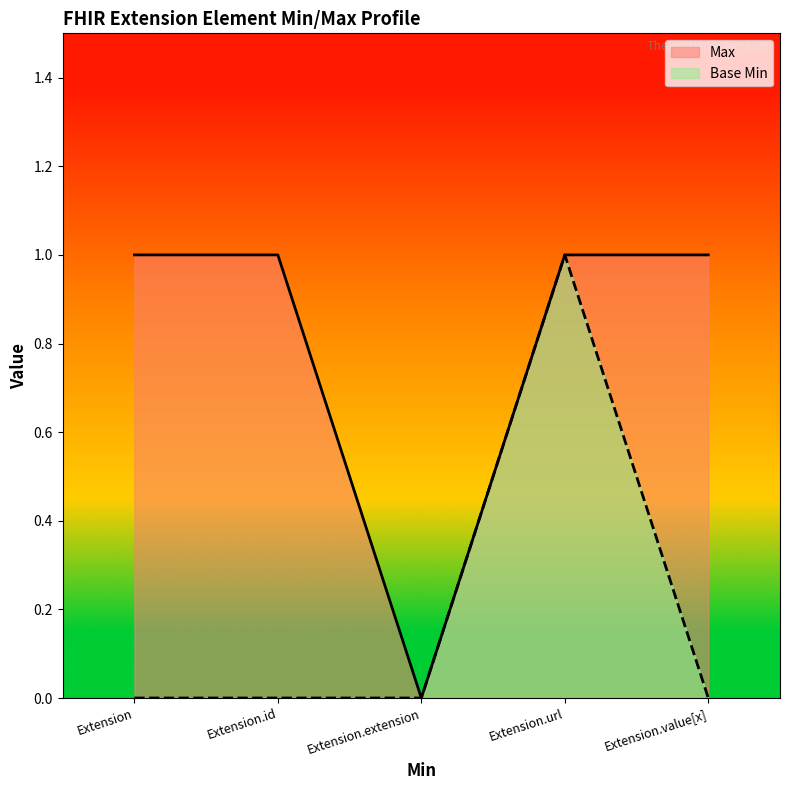

Count the Base Min values in the range 0 to 1.

5